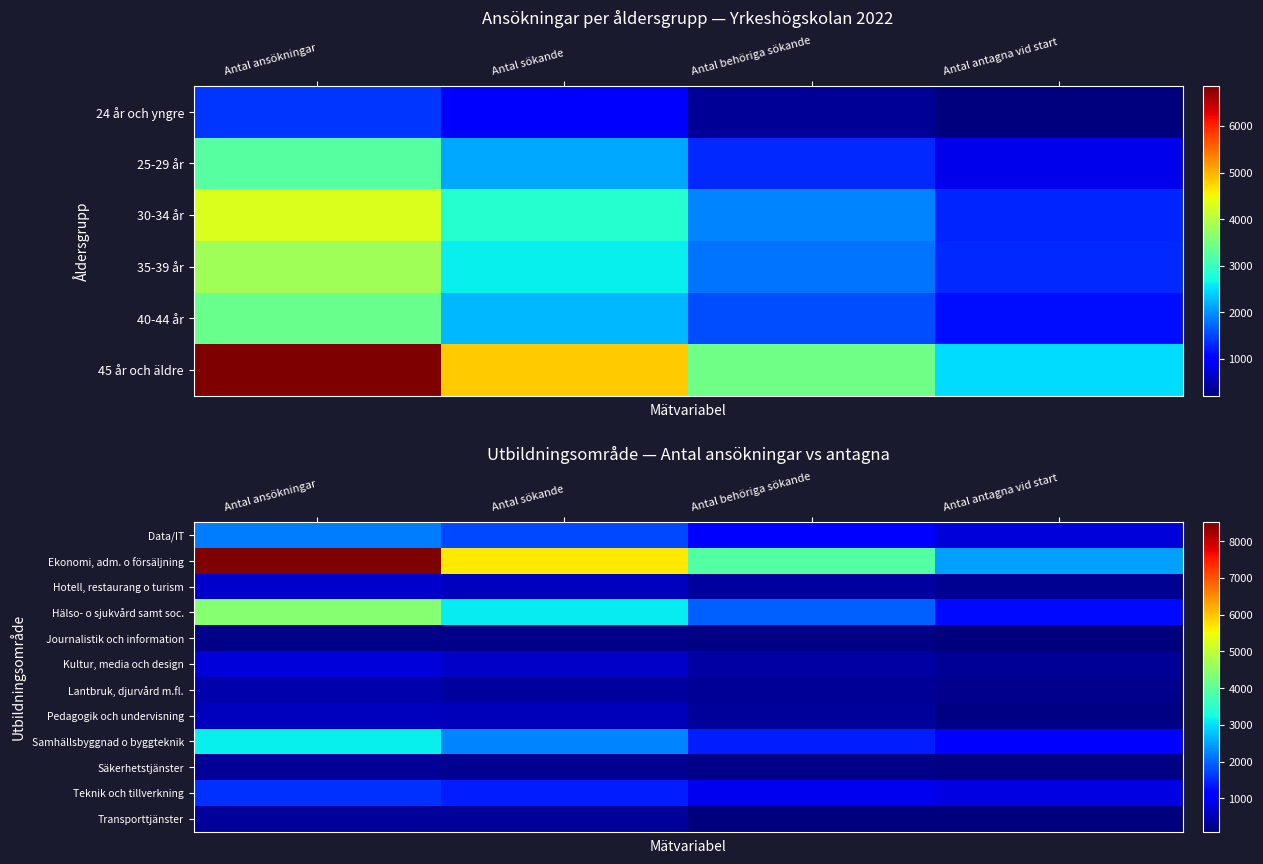

Which category has the lowest value in the Data/IT series?

Antal antagna vid start